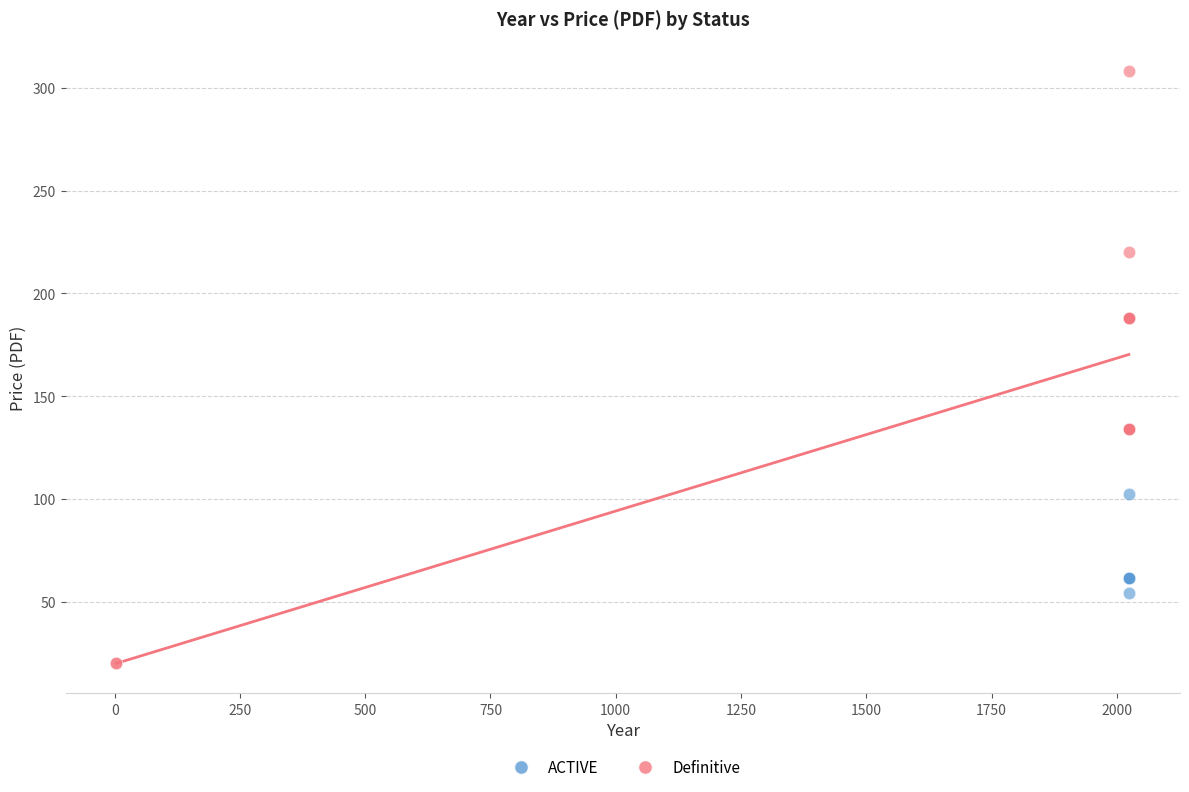

What are all the series names shown in the legend?

ACTIVE, Definitive